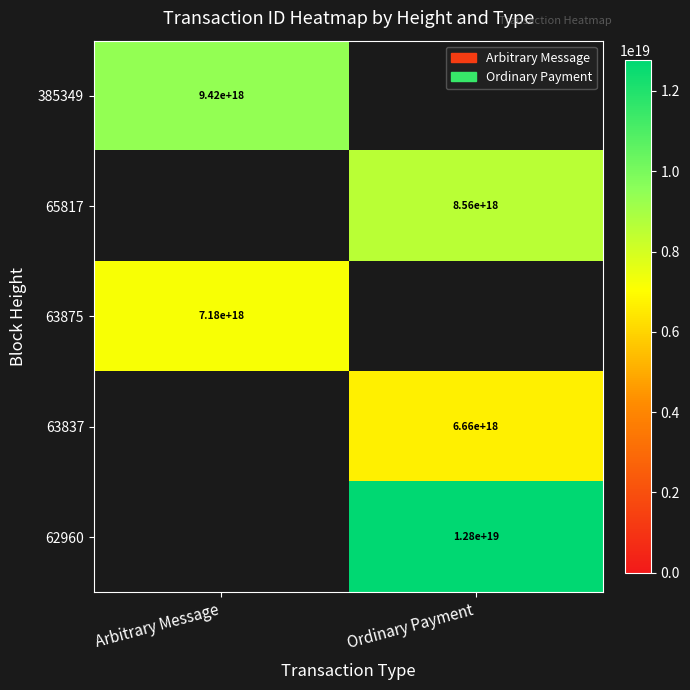

True or false: 65817 has a value of 12161253510217717760 at Ordinary Payment.

False